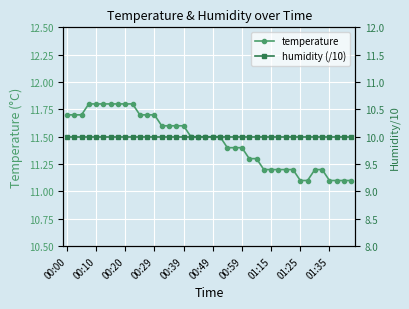

What is the value of the temperature point at the 25th from the left?

11.4